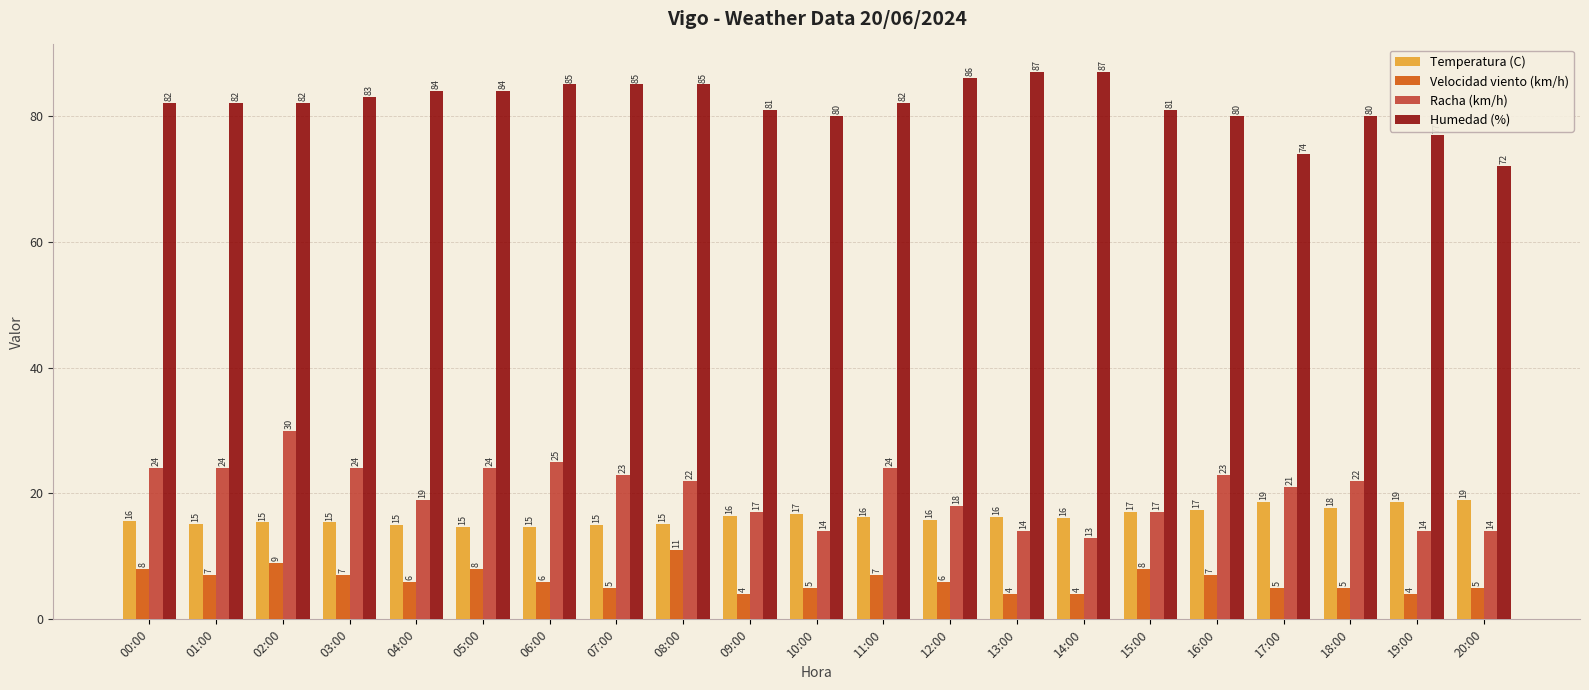

At 12:00, list the series in order from smallest to largest.

Velocidad viento (km/h), Temperatura (C), Racha (km/h), Humedad (%)